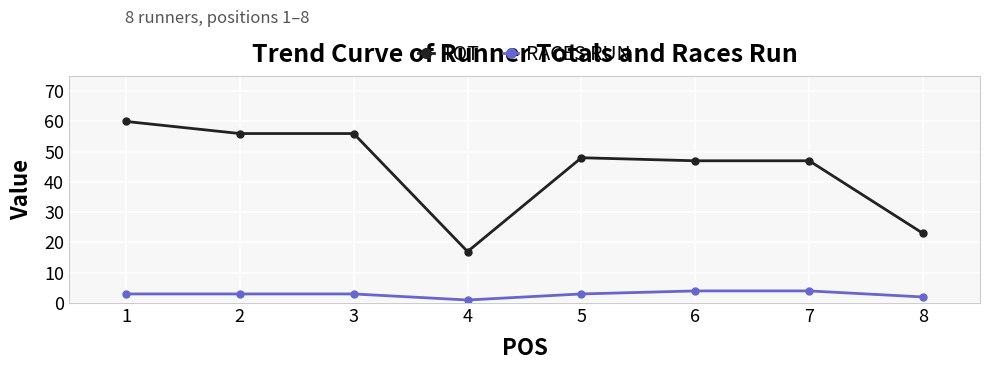

True or false: TOT and RACES RUN intersect in this chart.

False